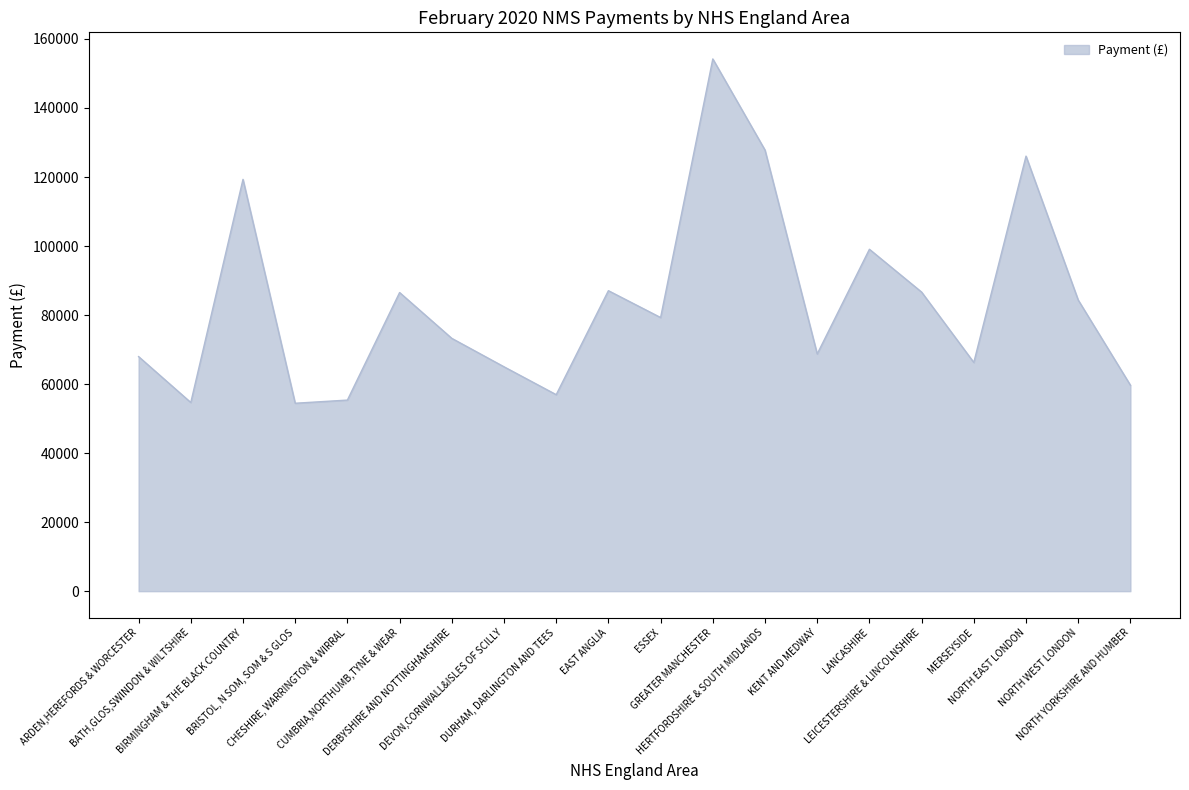

List the labels in order of value, largest first.

GREATER MANCHESTER, HERTFORDSHIRE & SOUTH MIDLANDS, NORTH EAST LONDON, BIRMINGHAM & THE BLACK COUNTRY, LANCASHIRE, EAST ANGLIA, LEICESTERSHIRE & LINCOLNSHIRE, CUMBRIA,NORTHUMB,TYNE & WEAR, NORTH WEST LONDON, ESSEX, DERBYSHIRE AND NOTTINGHAMSHIRE, KENT AND MEDWAY, ARDEN,HEREFORDS & WORCESTER, MERSEYSIDE, DEVON,CORNWALL&ISLES OF SCILLY, NORTH YORKSHIRE AND HUMBER, DURHAM, DARLINGTON AND TEES, CHESHIRE, WARRINGTON & WIRRAL, BATH,GLOS,SWINDON & WILTSHIRE, BRISTOL, N SOM, SOM & S GLOS